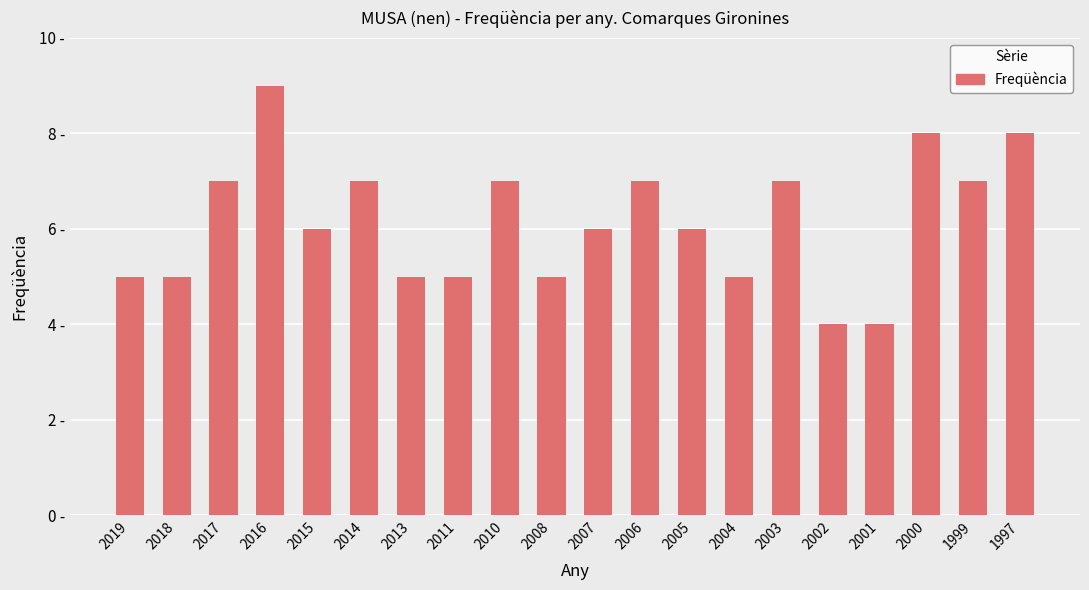

Does the chart contain any negative values?

No